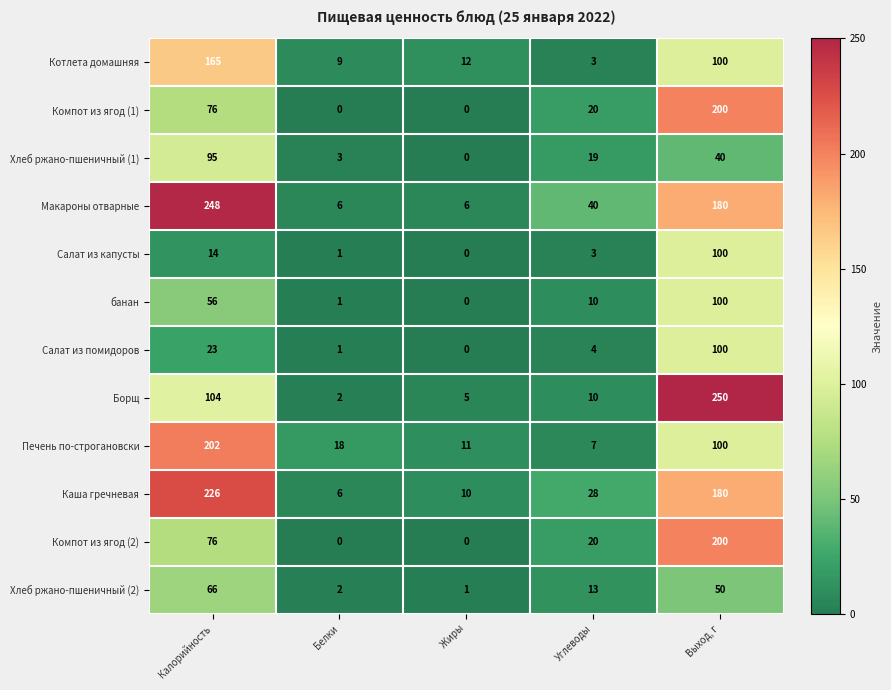

Is it true that Печень по-строгановски equals 17 at Жиры?

False